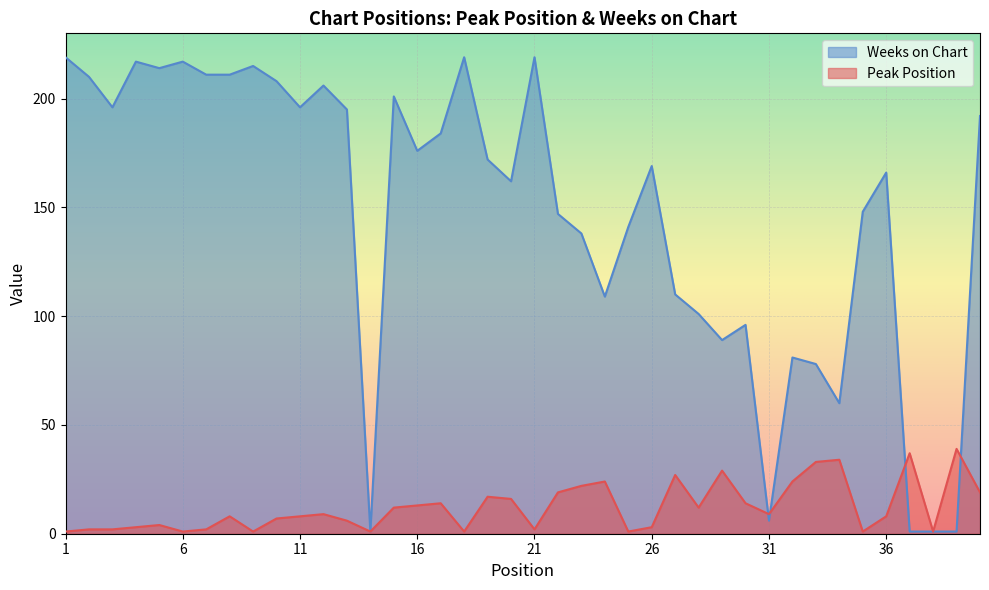

How many interior local valleys does the Weeks on Chart series have?

10